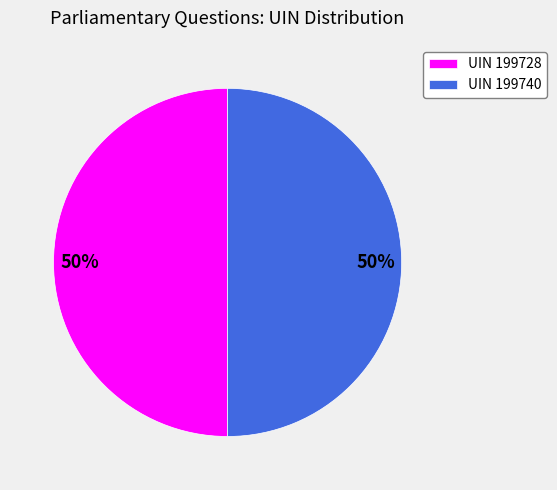

Is the sum of UIN 199728 and UIN 199740 greater than half?

Yes